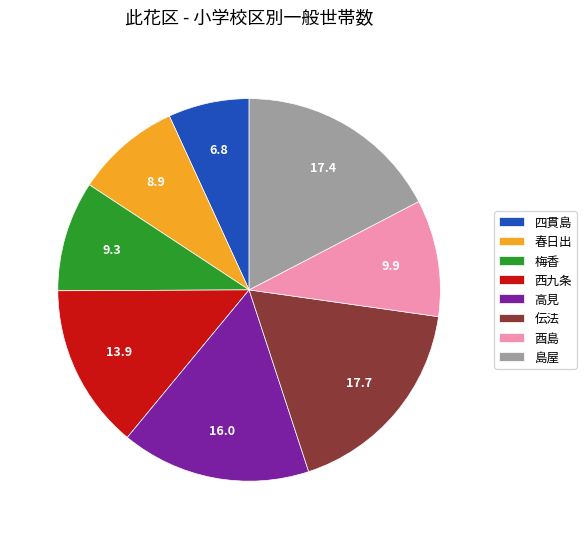

Is there a majority slice in this chart?

No